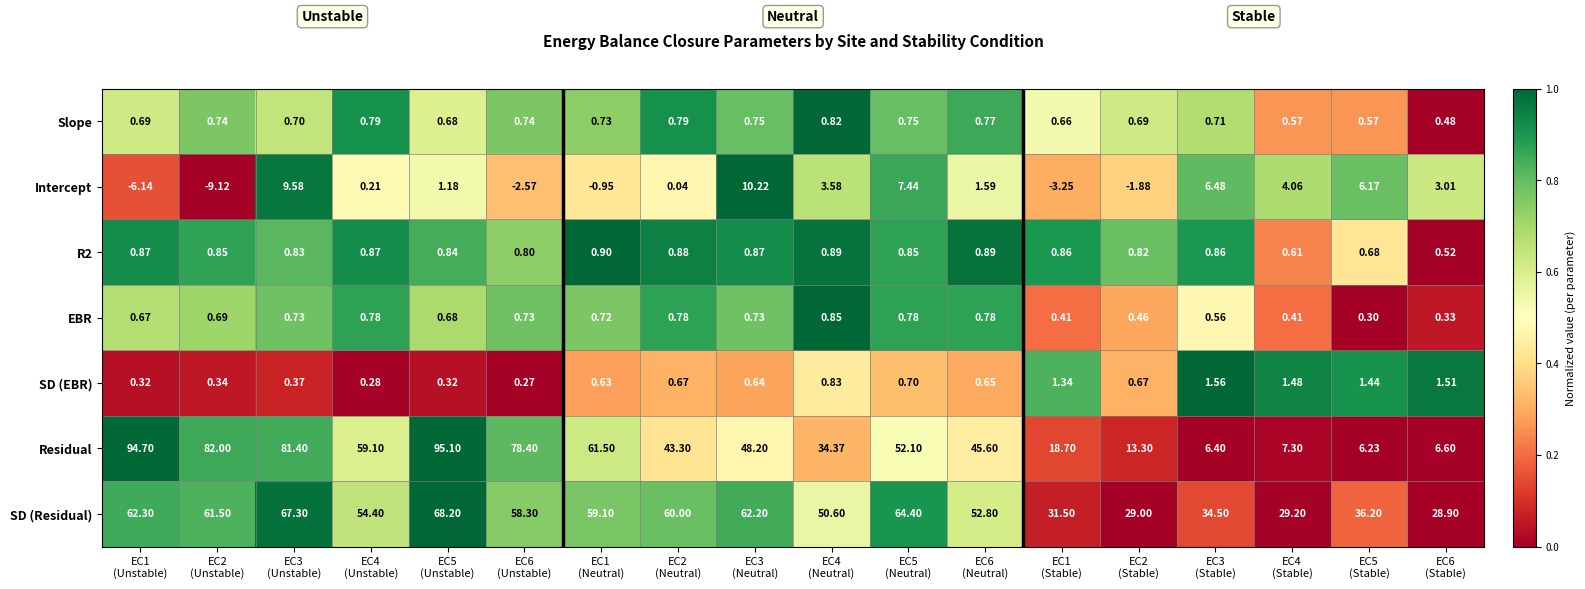

How many categories are shown in the chart?

18